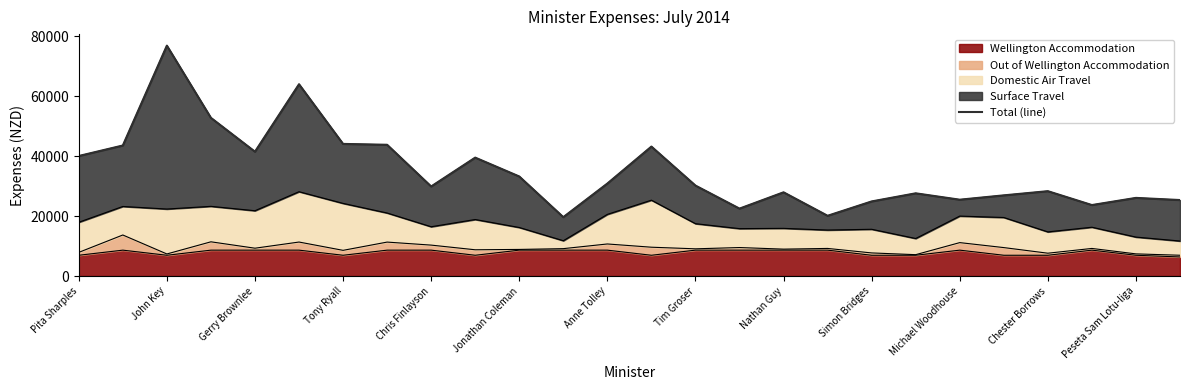

What is the highest value of the Wellington Accommodation series?

8640